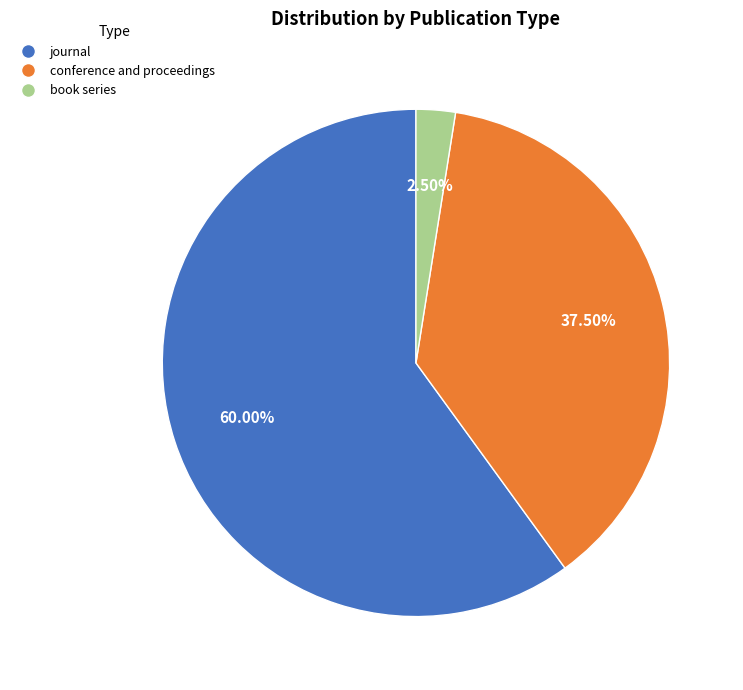

How many segments does this pie chart have?

3